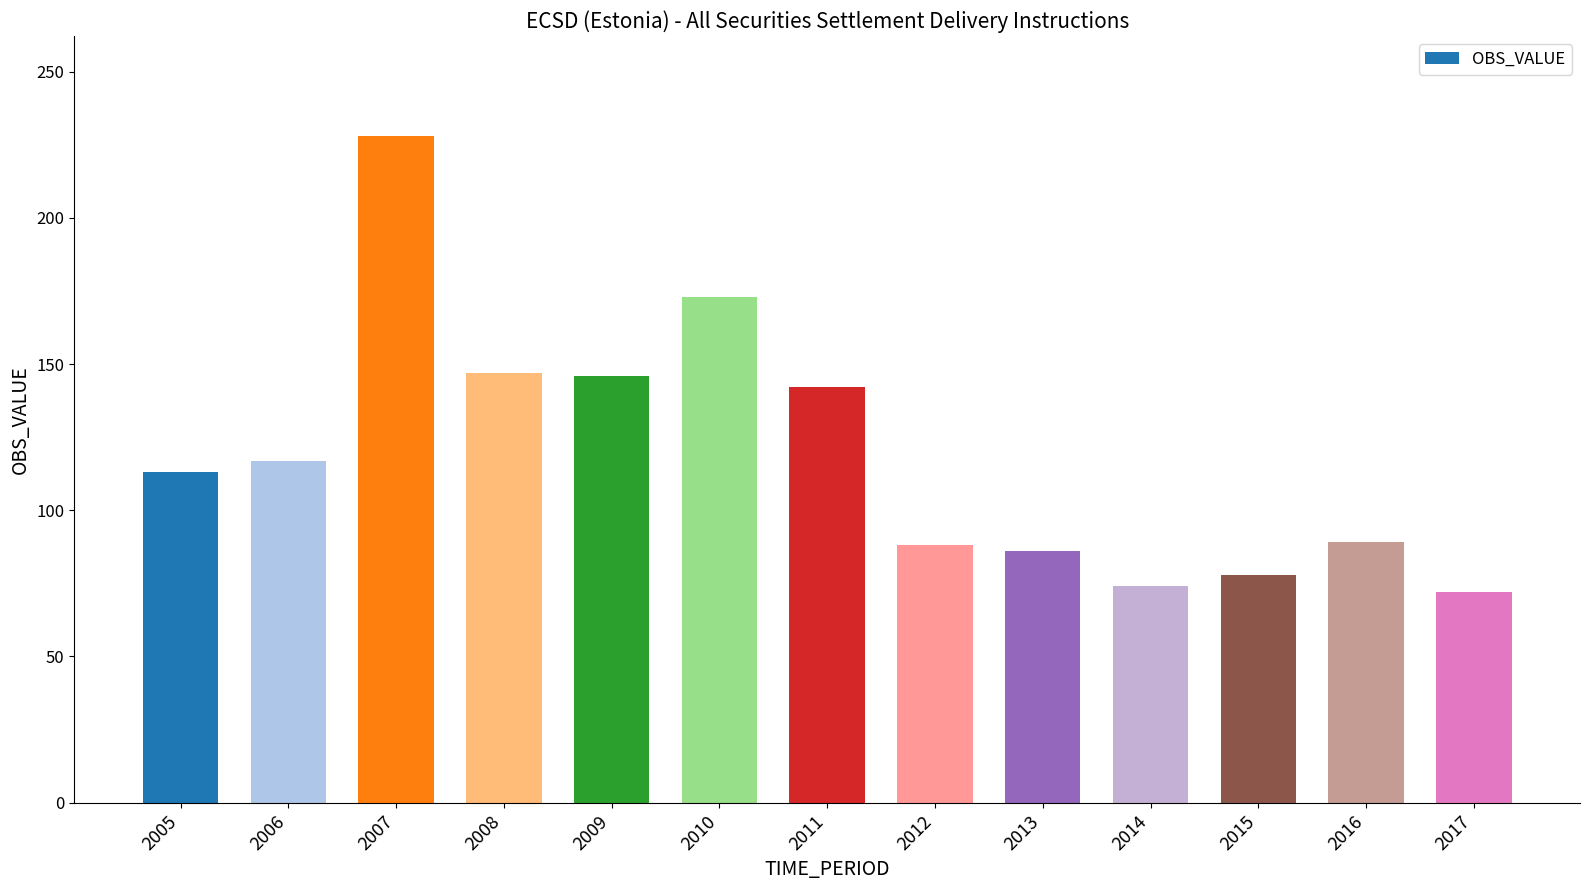

Which has a higher value, 2017 or 2013?

2013